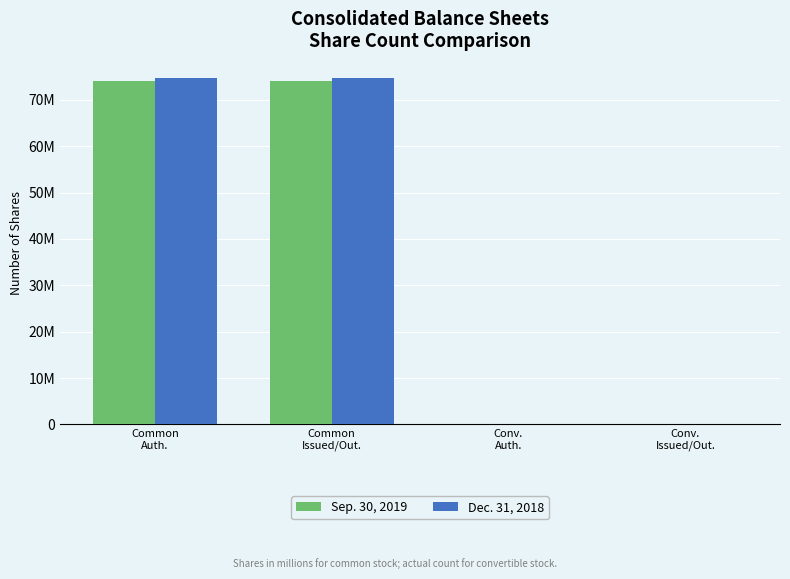

What is the approximate value of Dec. 31, 2018 at Common
Issued/Out.?

74650139